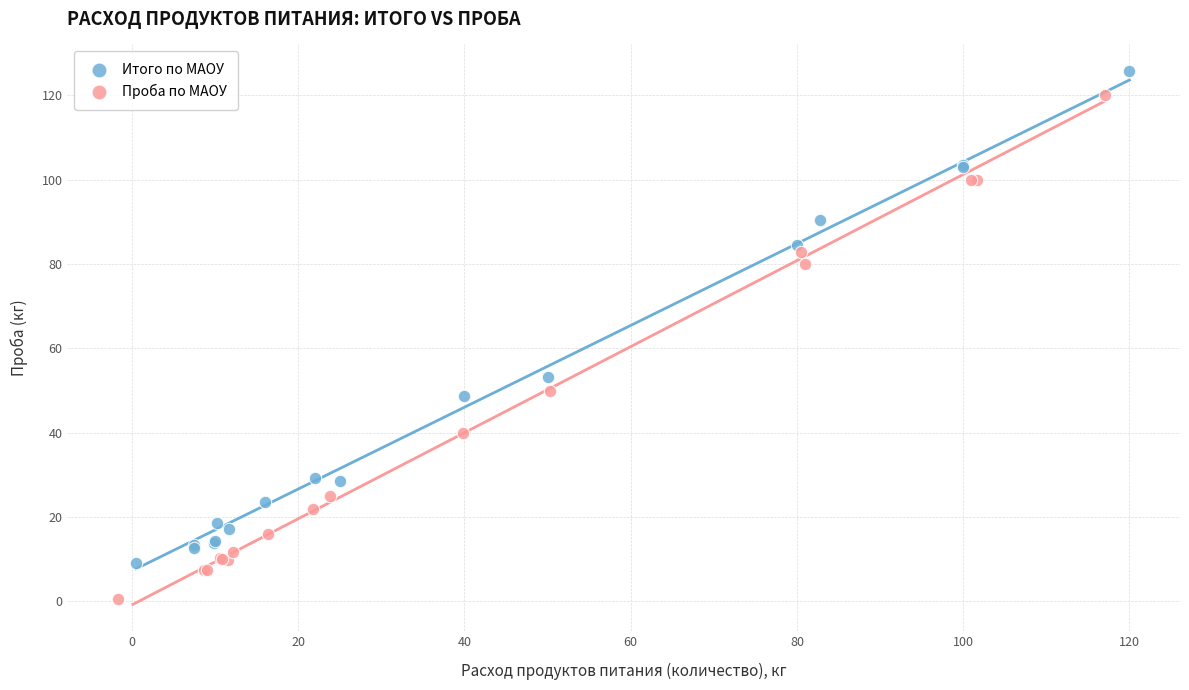

Which series contains the highest Y value?

Итого по МАОУ